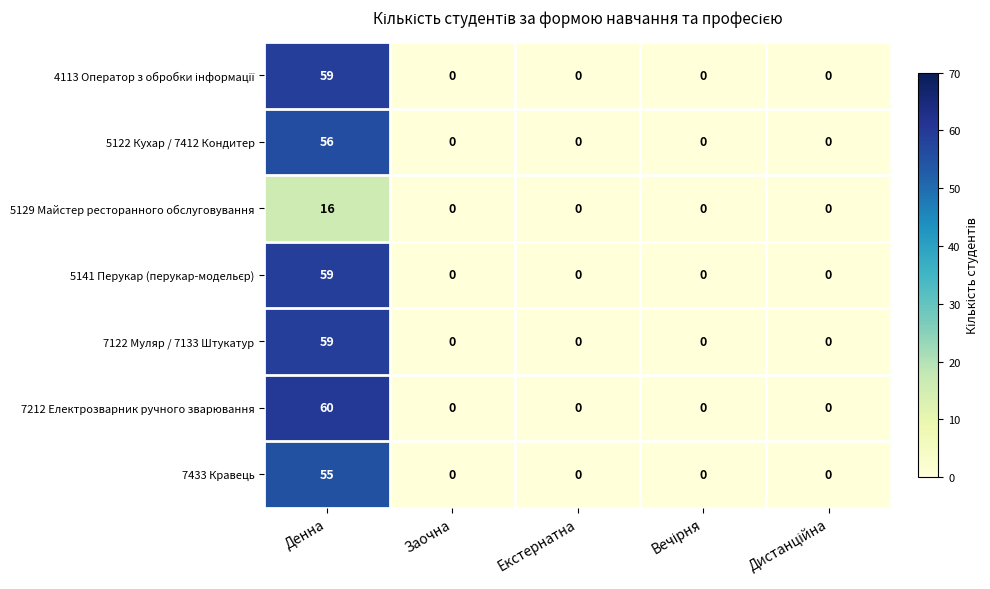

What is the greatest value displayed?

60